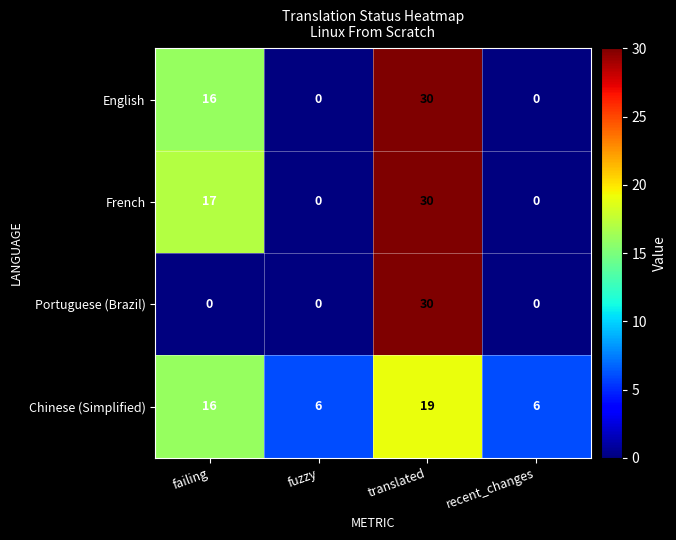

What is the sum of the French values at translated and fuzzy?

30